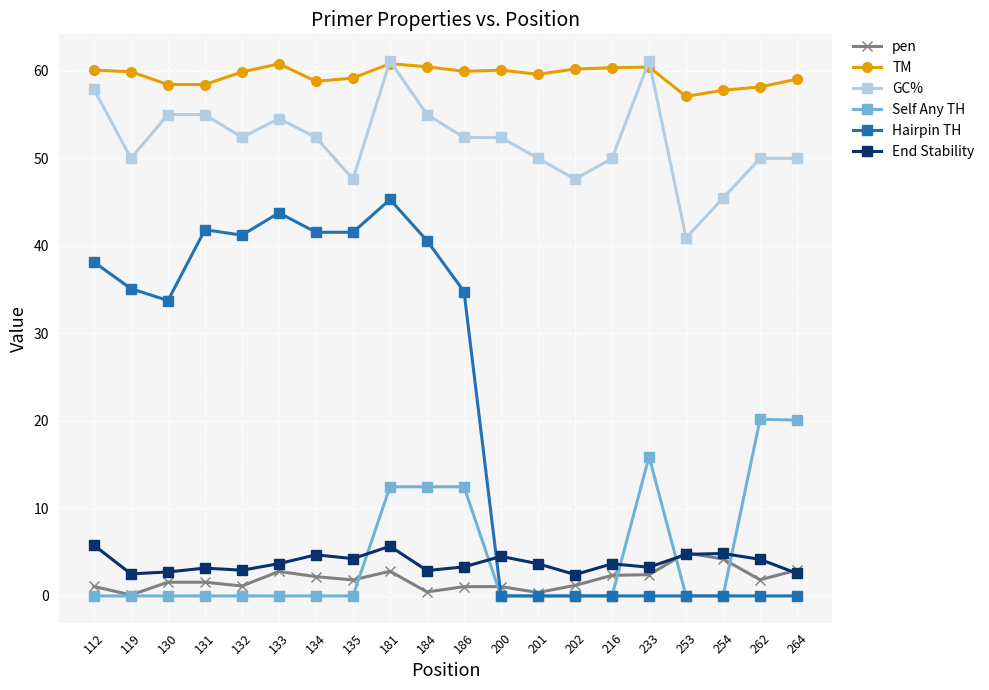

What is the sum of the End Stability values at 132 and 134?

7.6